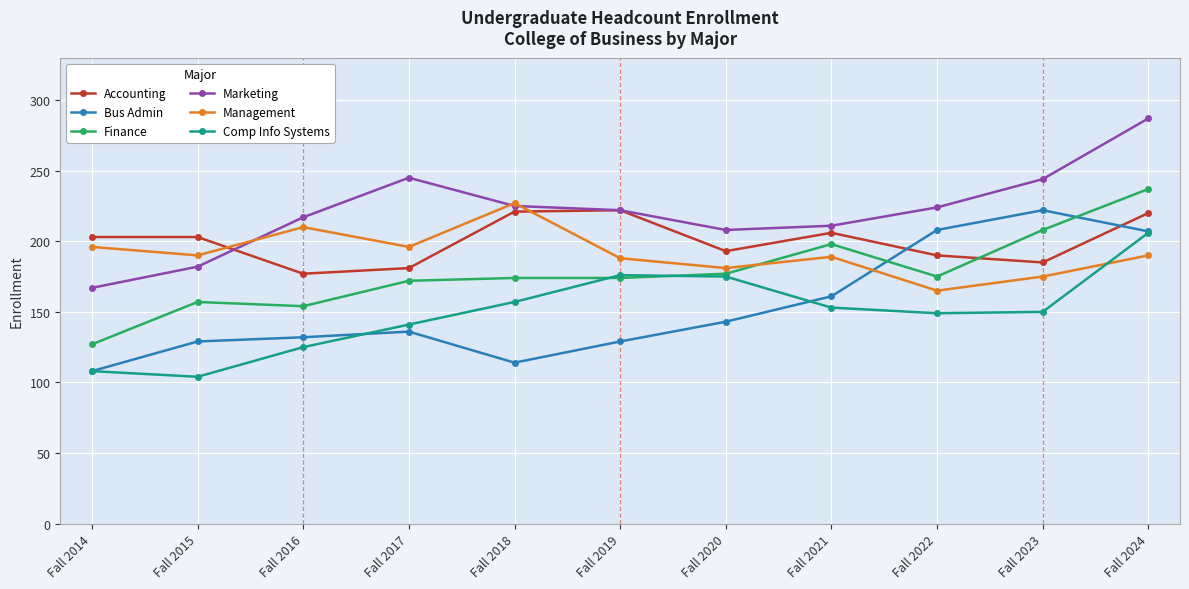

At how many categories does at least one series exceed 233?

3